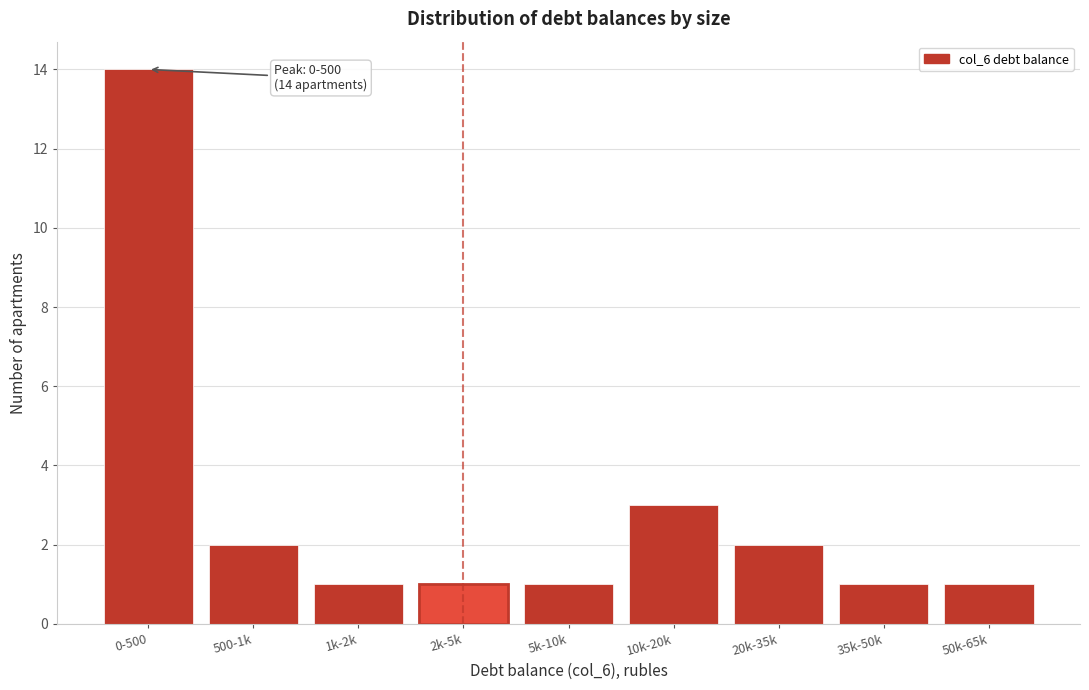

Reading left to right, extract all data points from this chart.

0-500=14	500-1k=2	1k-2k=1	2k-5k=1	5k-10k=1	10k-20k=3	20k-35k=2	35k-50k=1	50k-65k=1